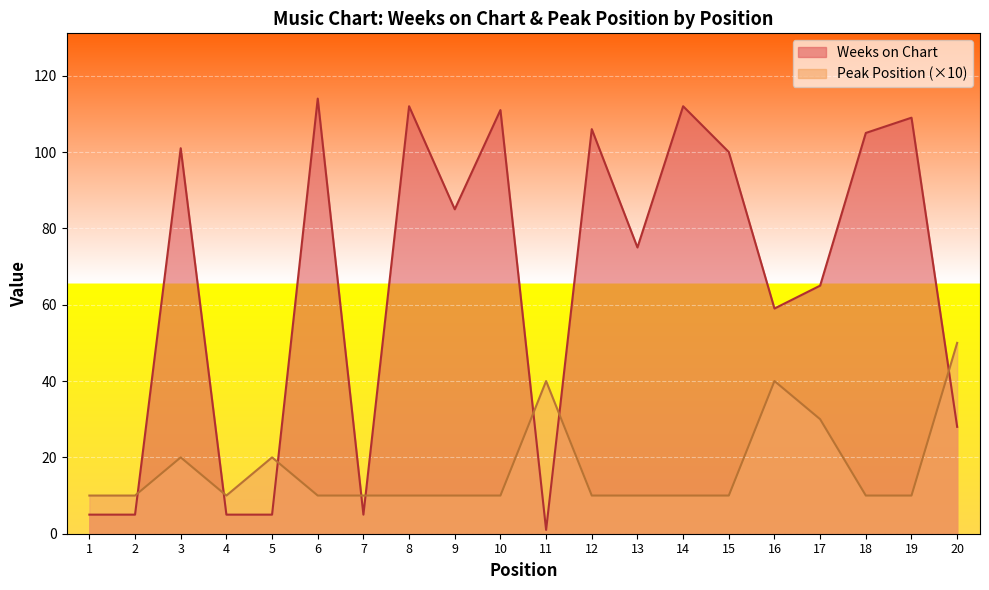

At which category is the sum across all series the highest?

6